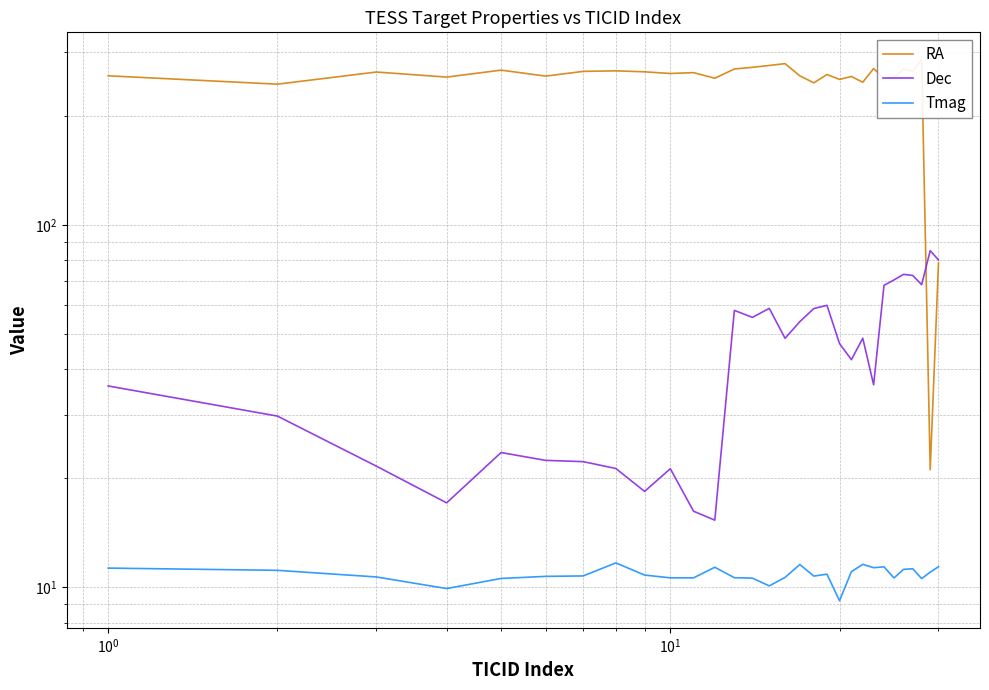

Is this an area chart (filled region under the line)?

No